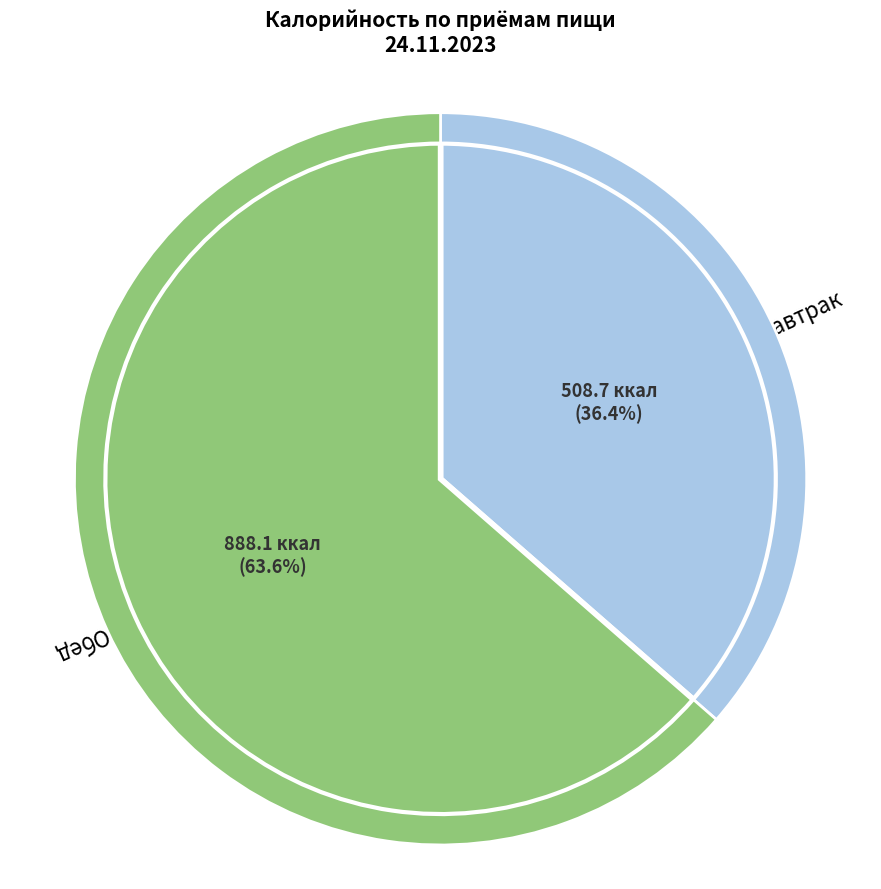

The Обед slice represents 64% of the pie. True or false?

True